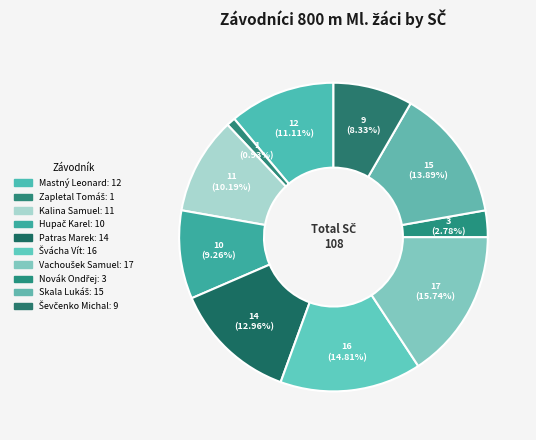

What is the largest slice in the pie chart?

Vachoušek Samuel